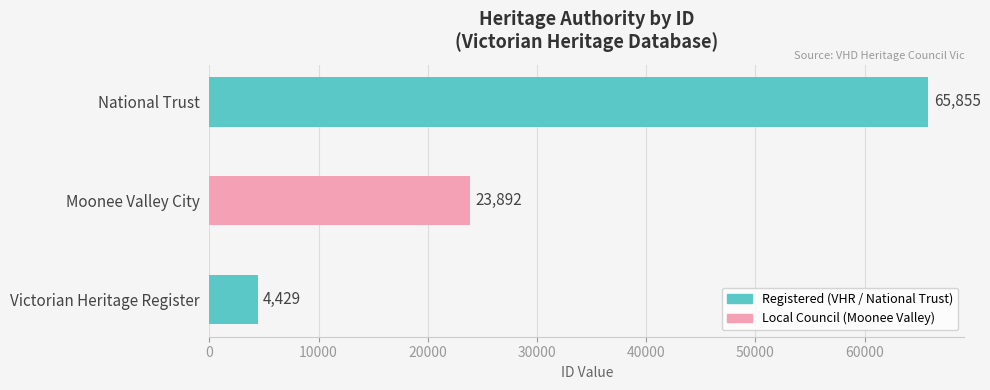

Is it true that the value at Moonee Valley City is 7679?

False